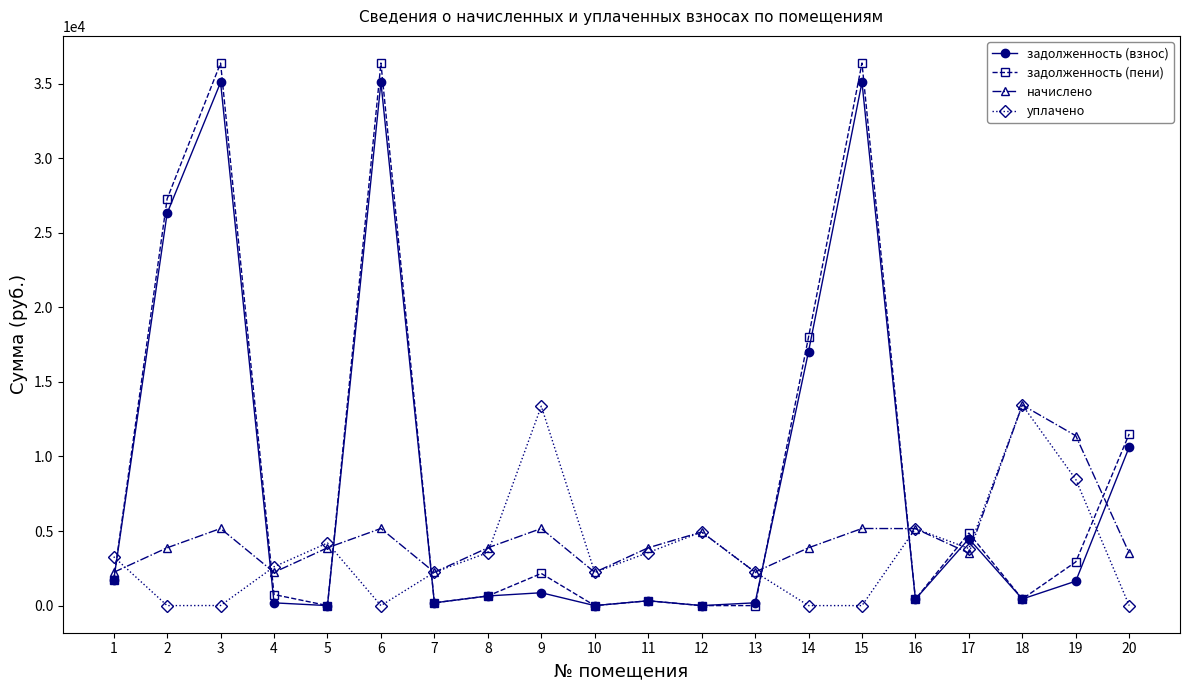

What value does the задолженность (пени) series have at 3?

36385.7